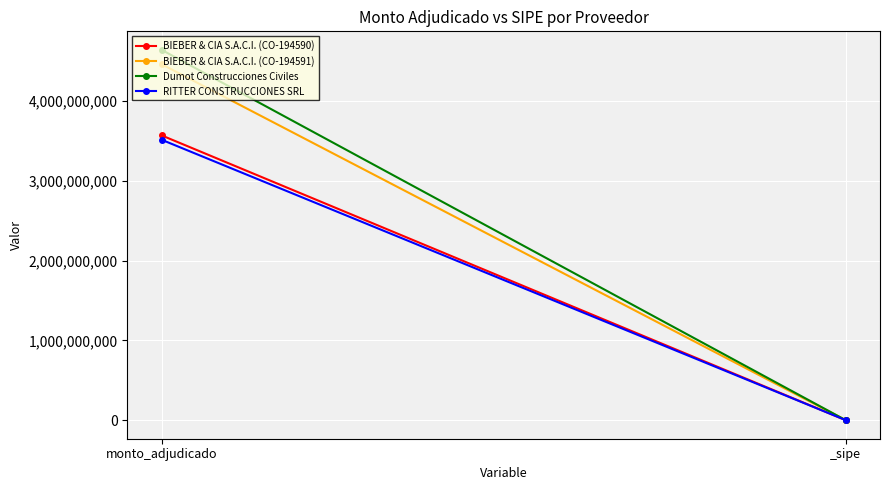

Reading left to right, extract all data points from this chart.

BIEBER & CIA S.A.C.I. (CO-194590): 3568849260	1
BIEBER & CIA S.A.C.I. (CO-194591): 4461061580	1
Dumot Construcciones Civiles: 4640764580	1
RITTER CONSTRUCCIONES SRL: 3514248248	1